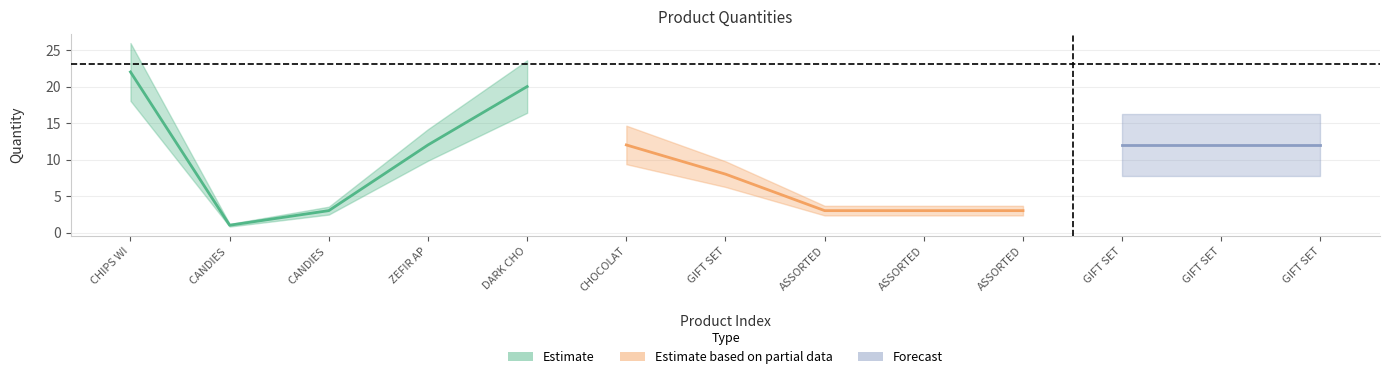

After their last crossing, which series has the higher values: Estimate or Estimate based on partial data?

Estimate based on partial data